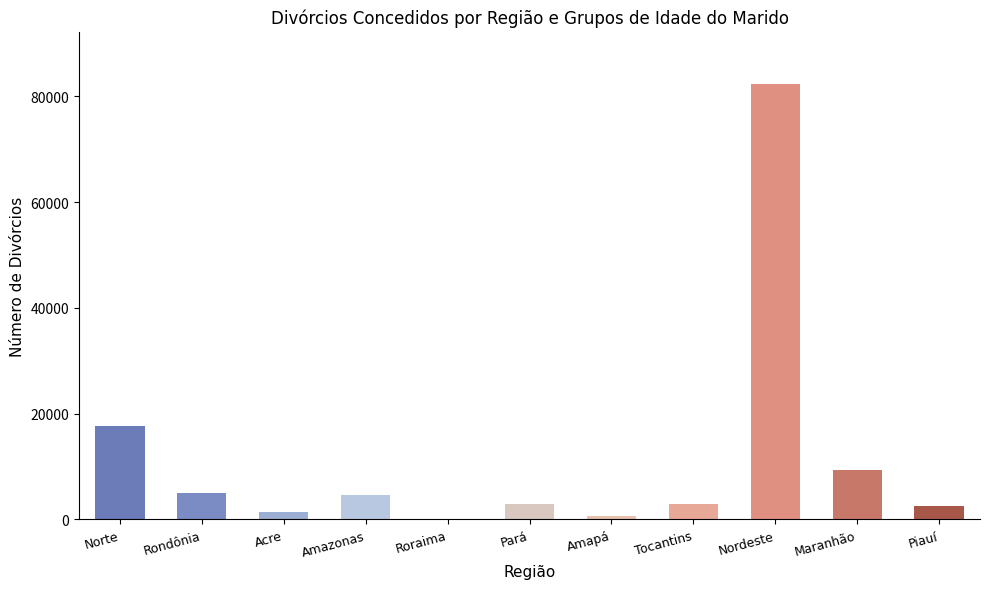

What value does the data have at Maranhão?

9376